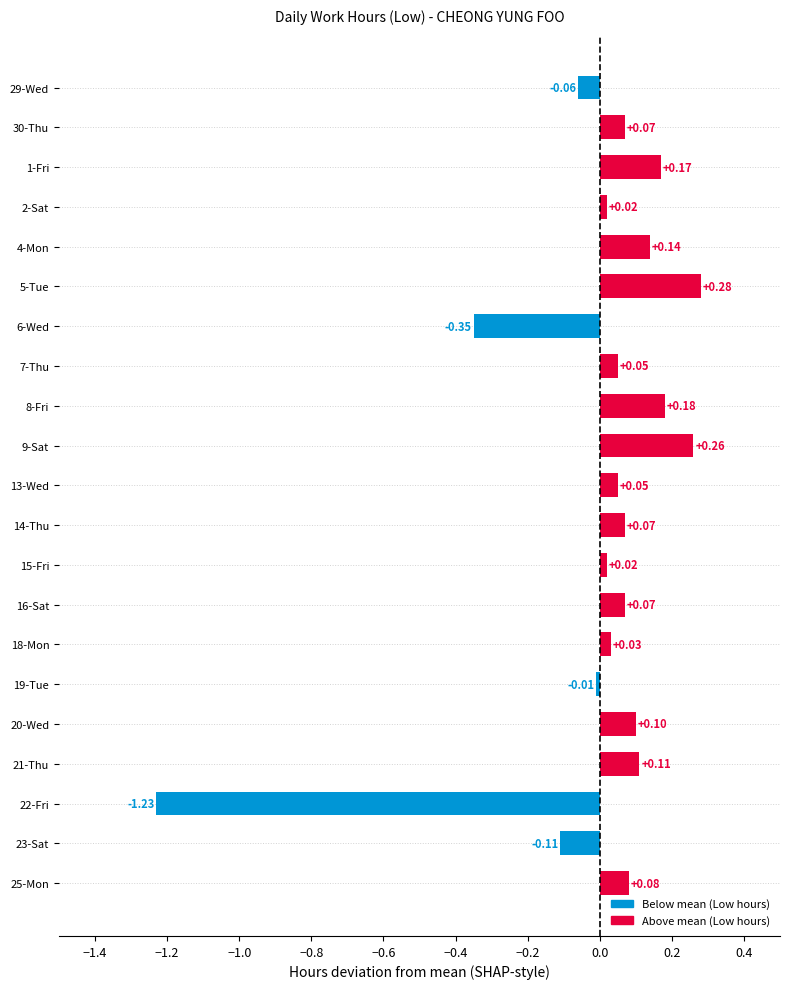

What is the difference between the maximum and minimum values?

1.5